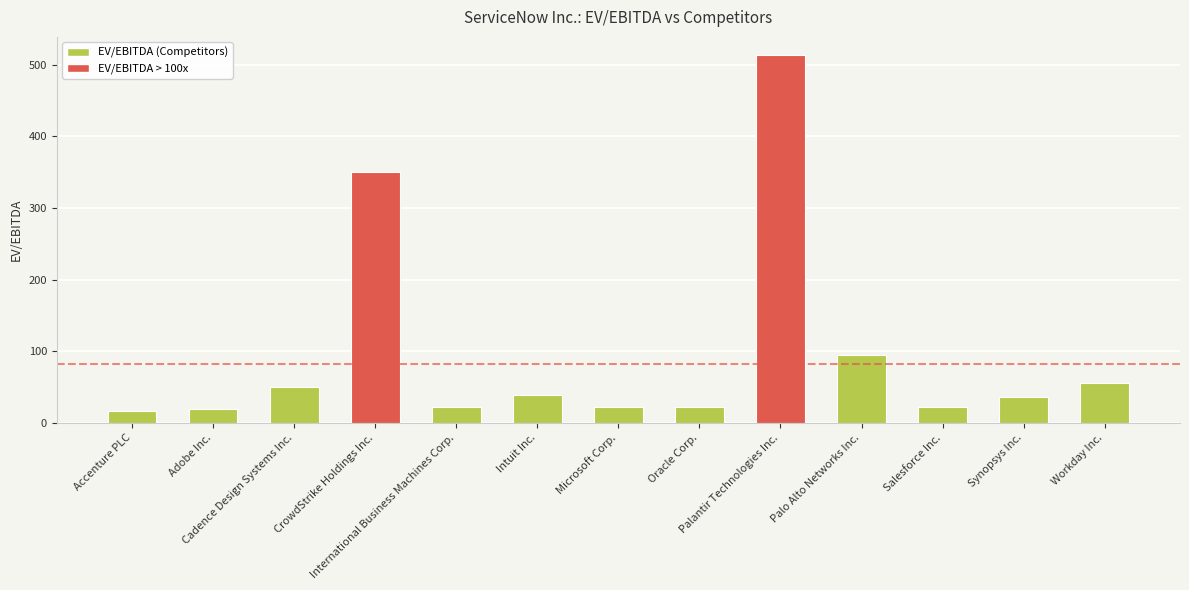

What is the average value?

97.1